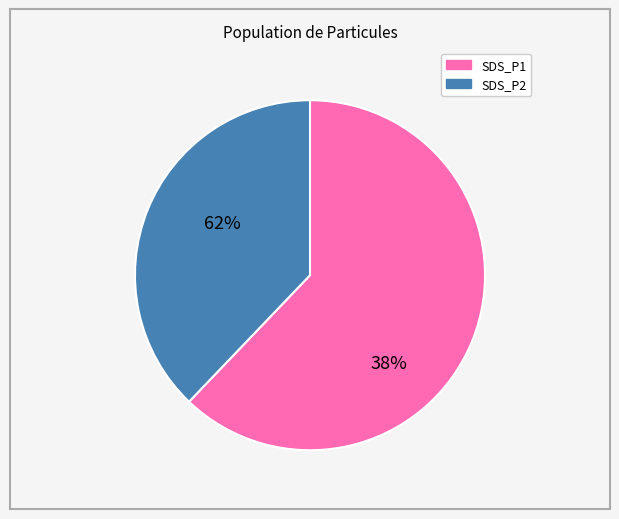

Is the sum of SDS_P1 and SDS_P2 greater than half?

Yes